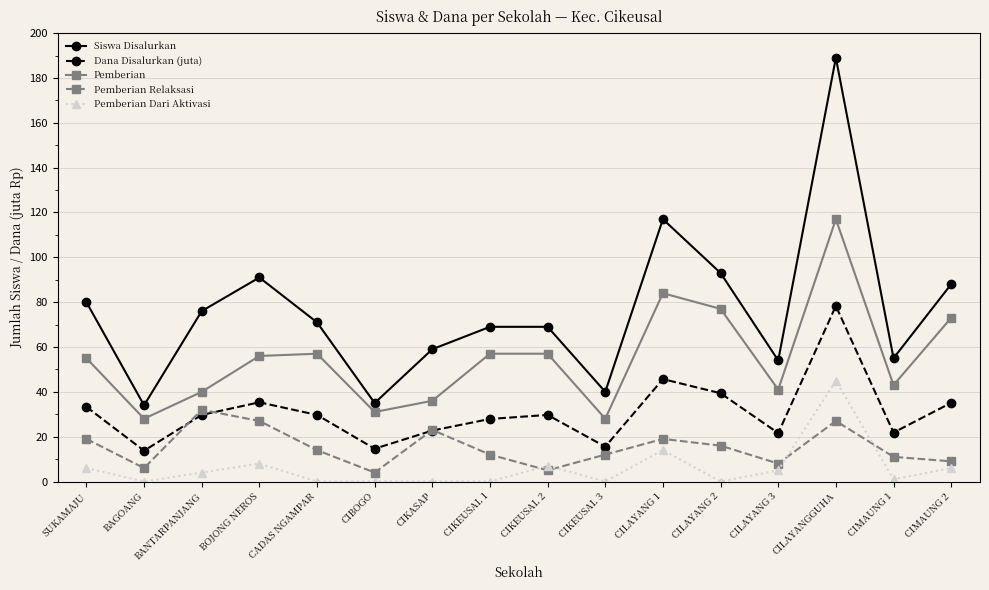

Which series has the largest total across all categories?

Siswa Disalurkan